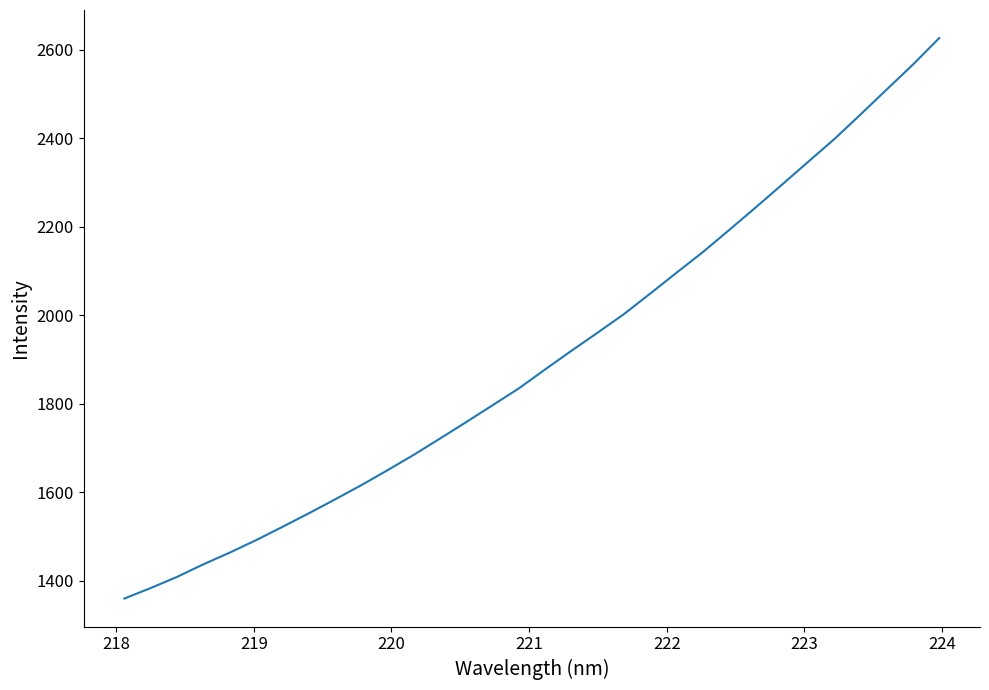

What is the smallest value displayed?

1360.2